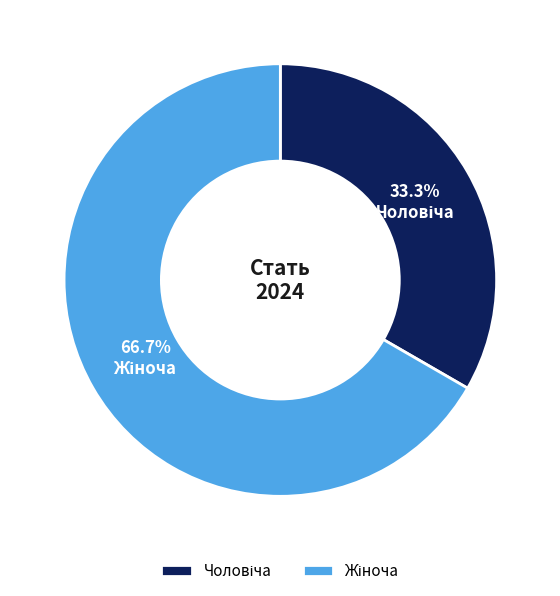

Is there any slice that represents more than half of the pie?

Yes